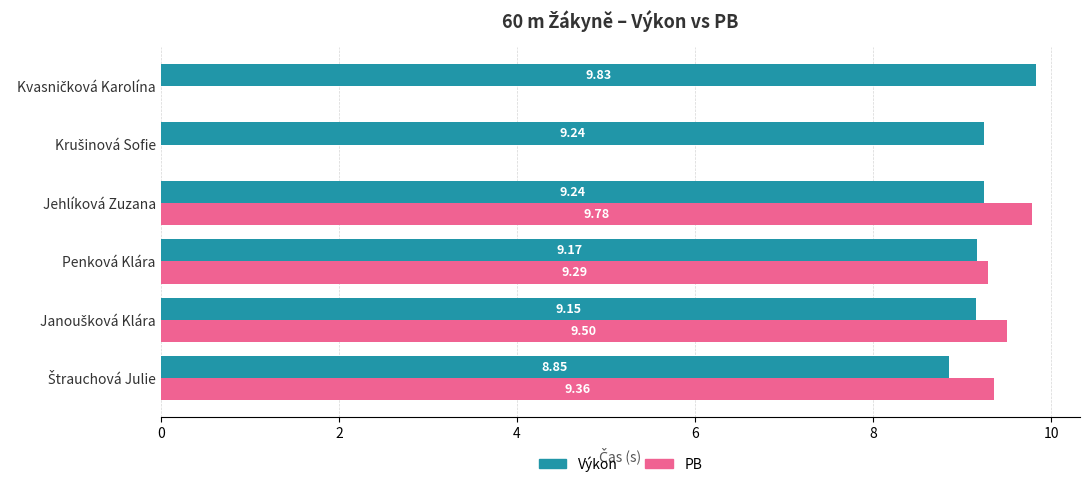

What is the sum of all PB values?

37.9